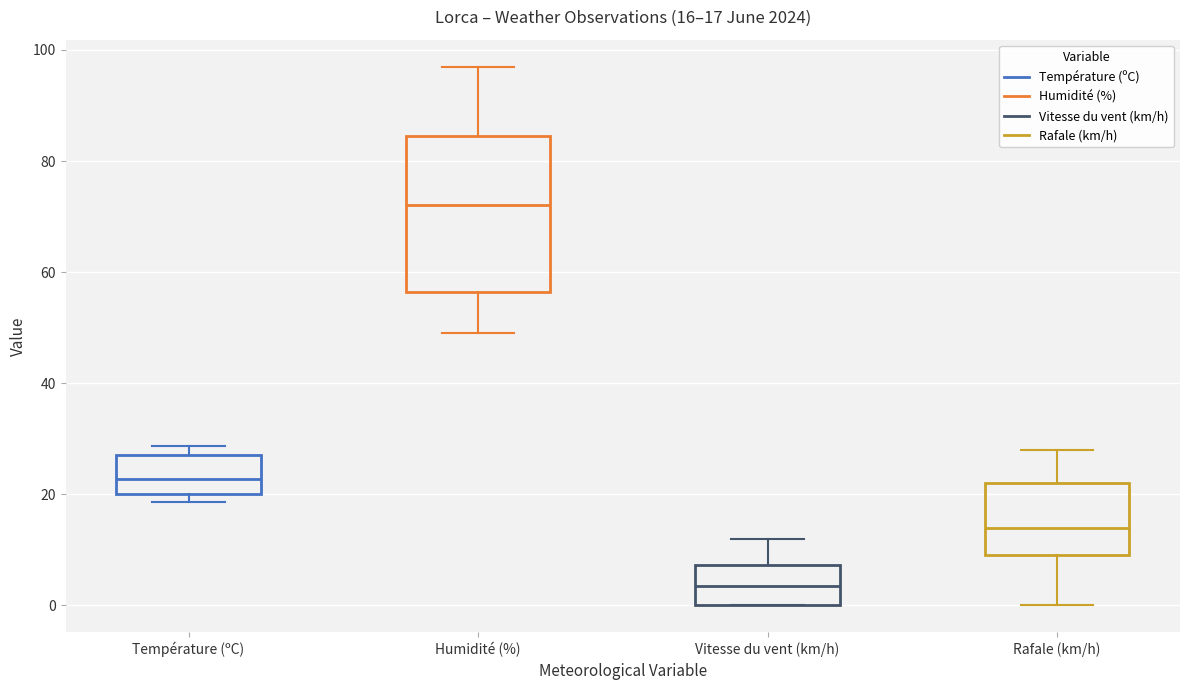

Which box has the lowest median line?

Vitesse du vent (km/h)